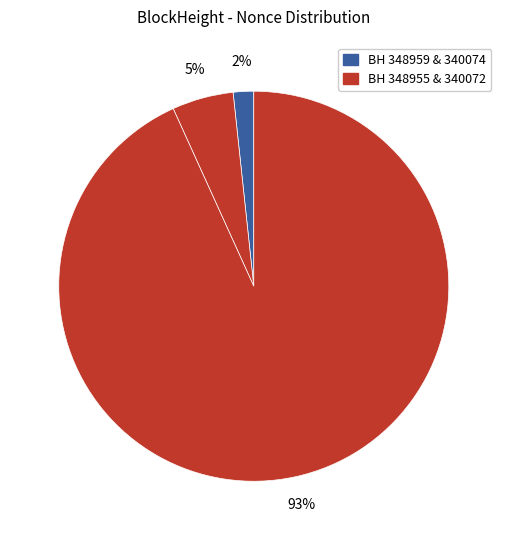

How many slices are in this pie chart?

3